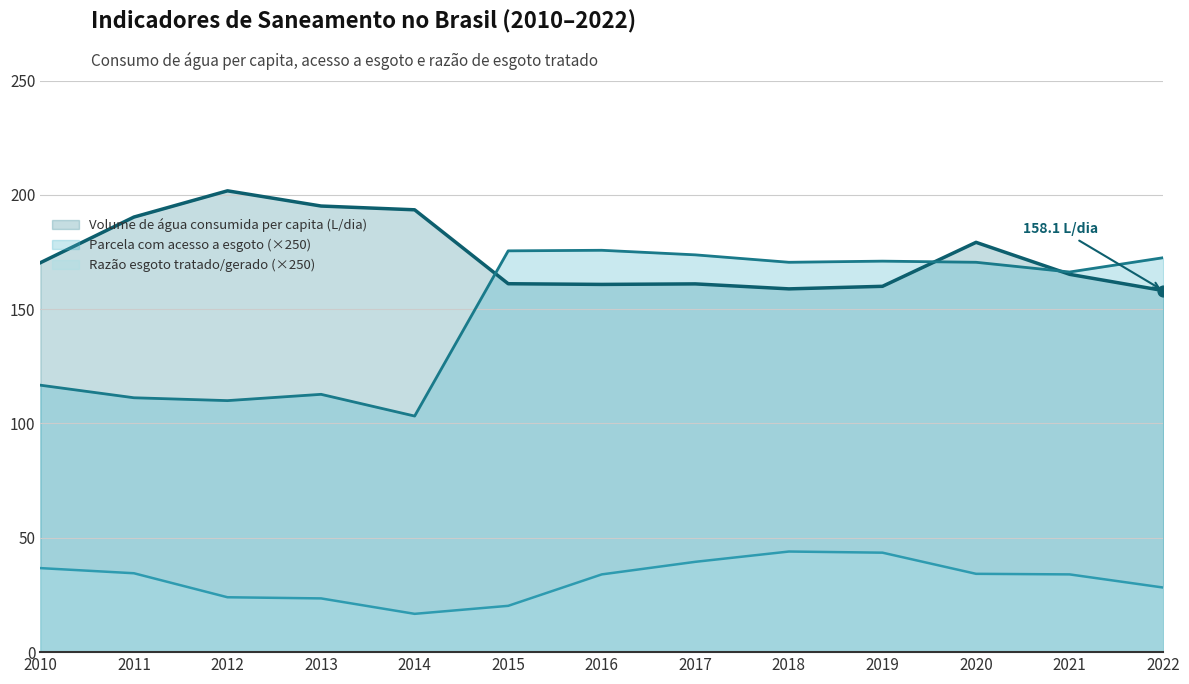

What is the total value across all series at 2015?

356.9